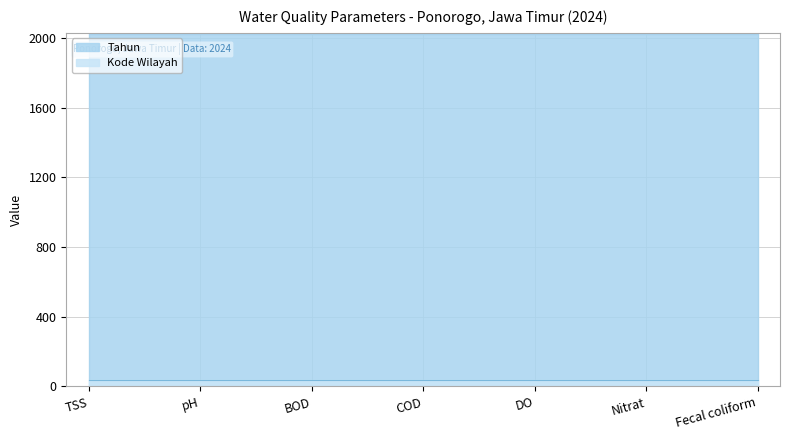

Which series has the largest total across all categories?

Tahun